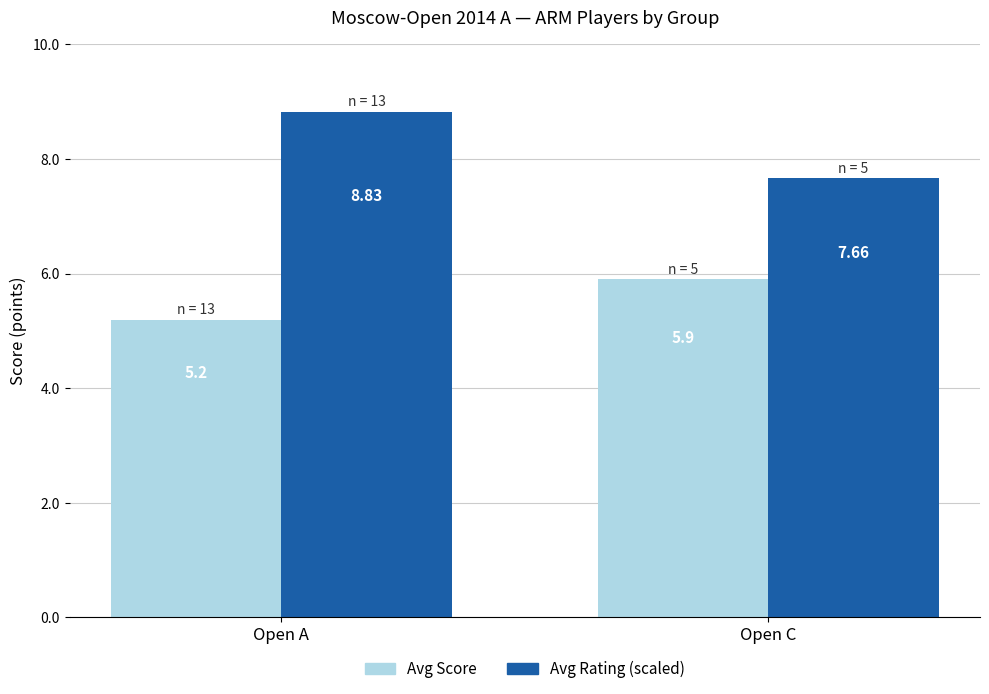

Rank the series by their average value, from highest to lowest.

Avg Rating (scaled), Avg Score